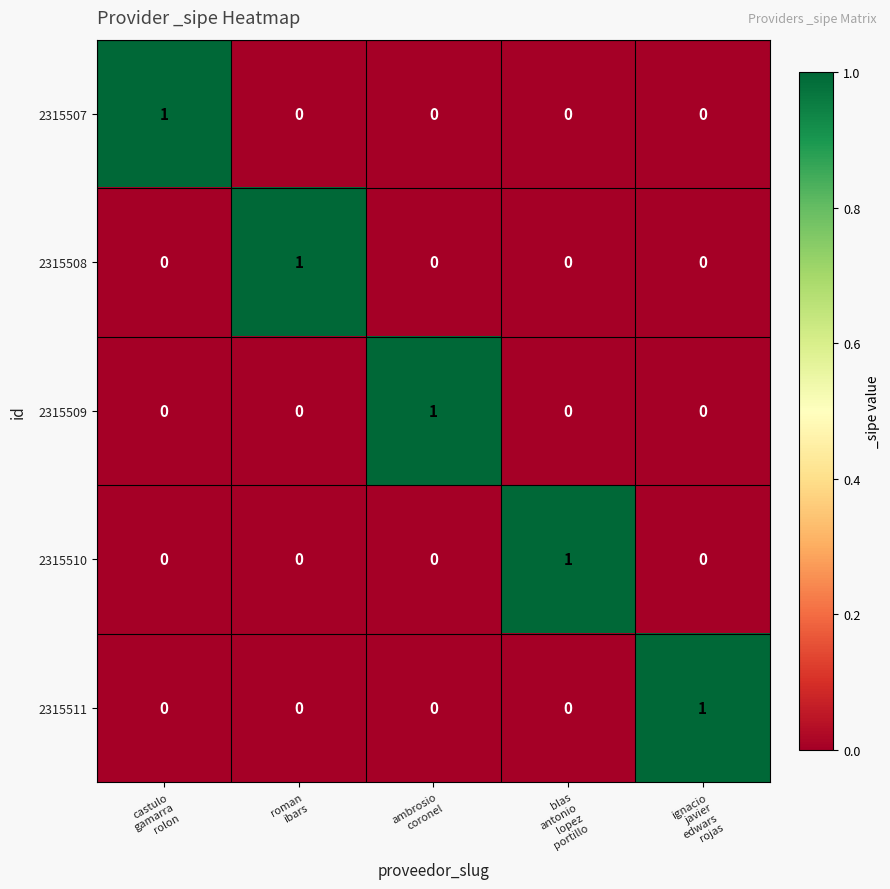

Reading left to right, list all the values displayed in this chart.

2315507: 1	0	0	0	0
2315508: 0	1	0	0	0
2315509: 0	0	1	0	0
2315510: 0	0	0	1	0
2315511: 0	0	0	0	1